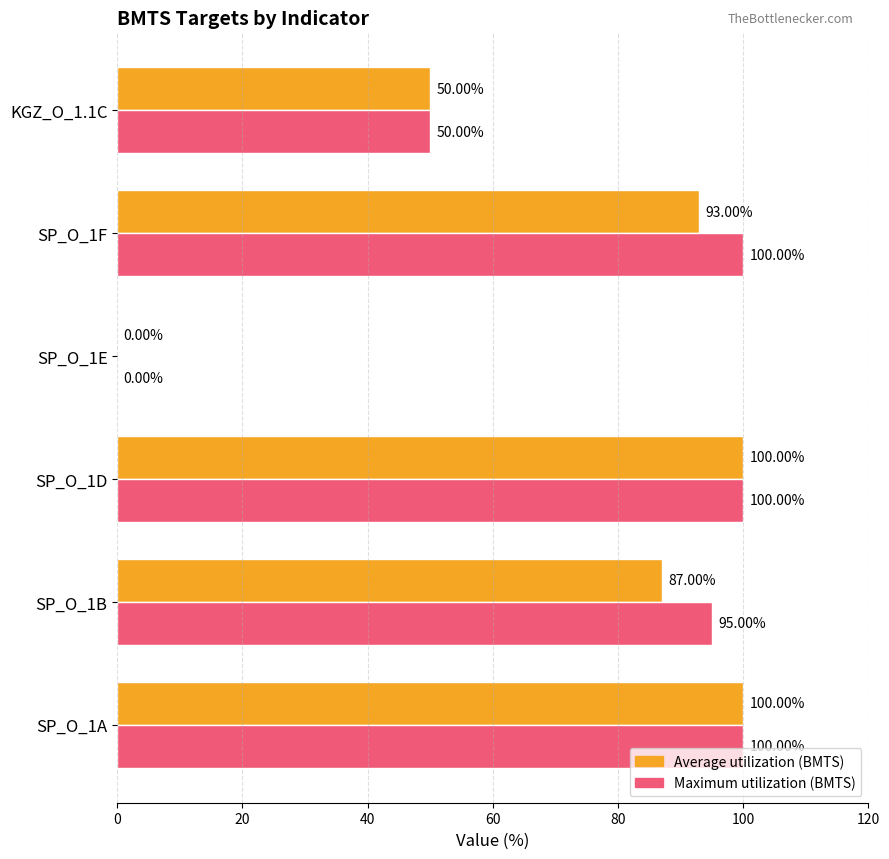

How many distinct data groups are displayed?

2